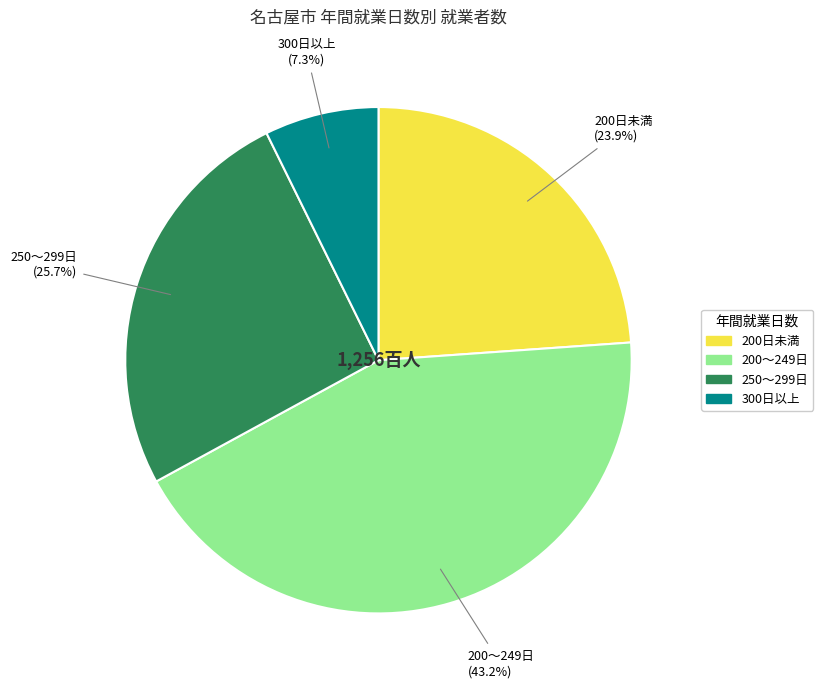

To the nearest percent, what is the difference between the largest and smallest slice percentages?

36%